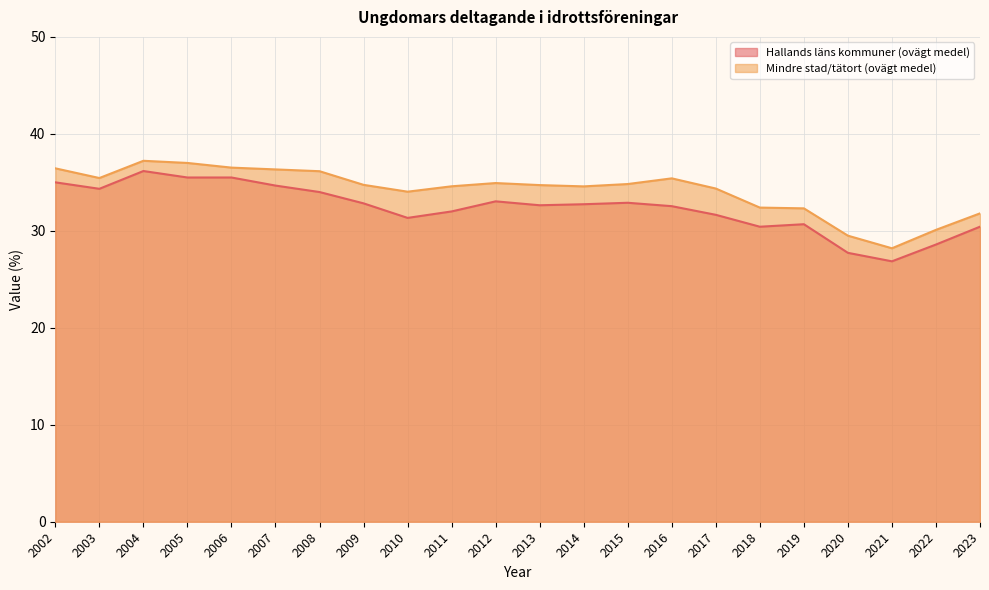

The Hallands läns kommuner (ovägt medel) series shows 35.5 at 2006. True or false?

True